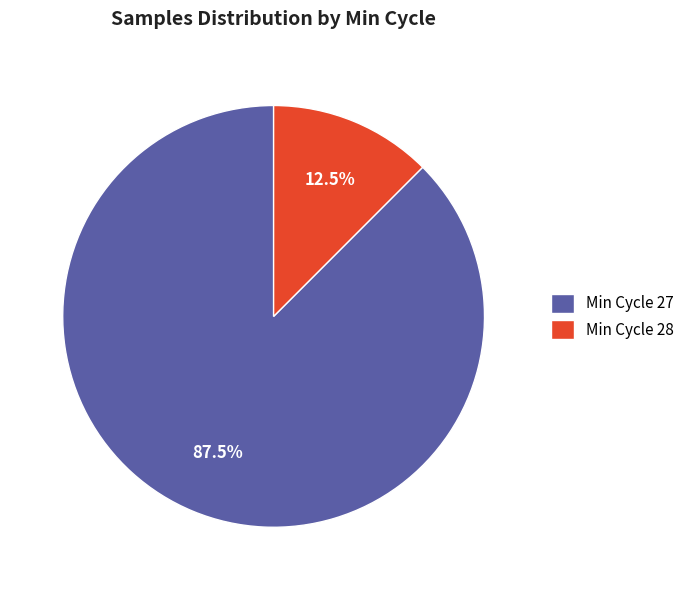

Which category has the smallest portion of the pie?

Min Cycle 28